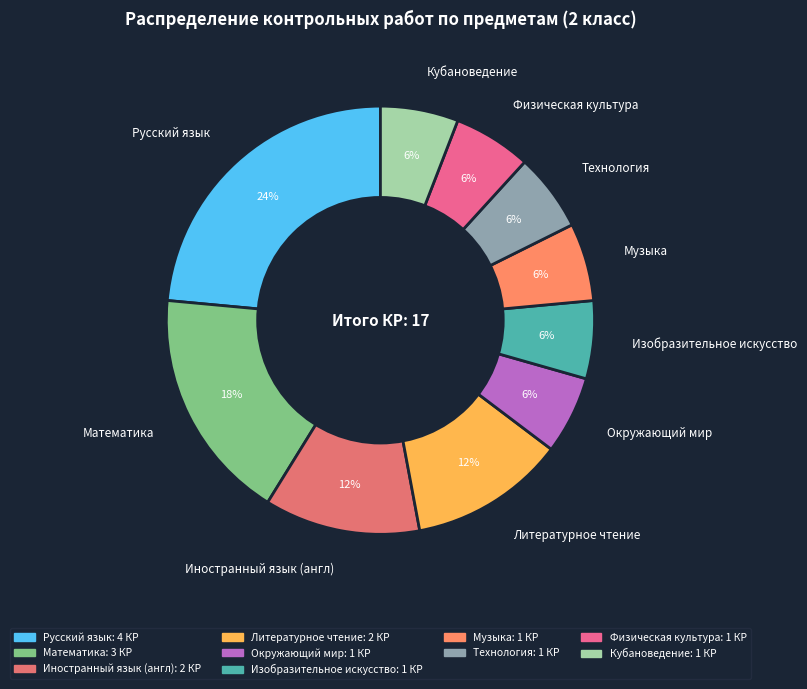

Which has a higher value, Русский язык or Технология?

Русский язык